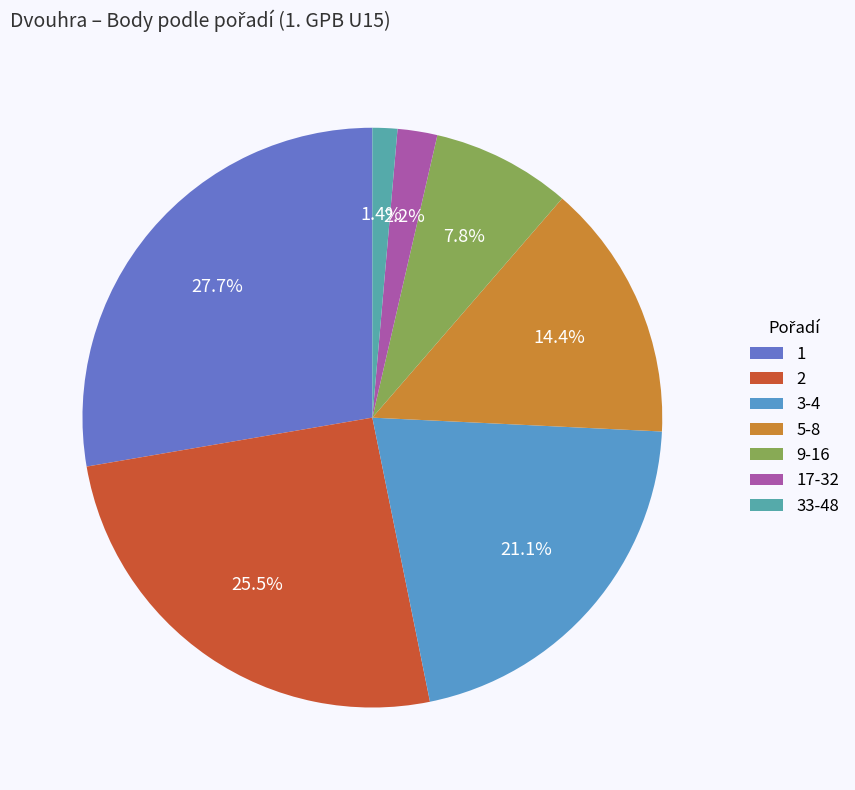

Which category has the smallest portion of the pie?

33-48